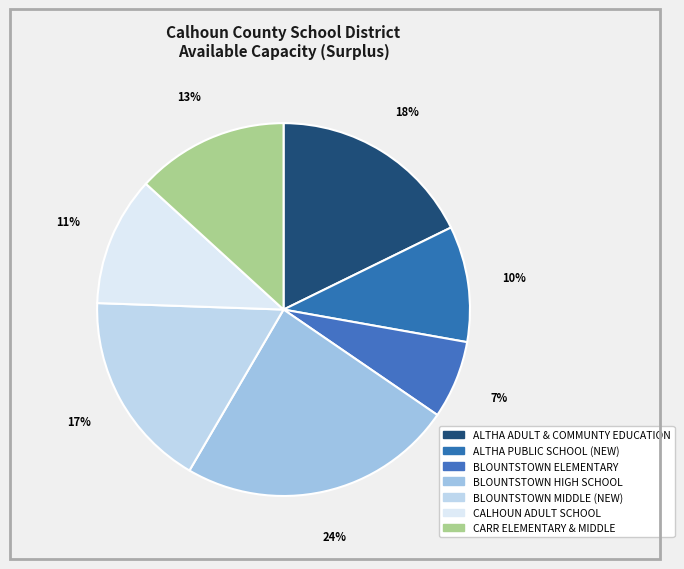

To the nearest percent, what is the difference between the largest and smallest slice percentages?

17%